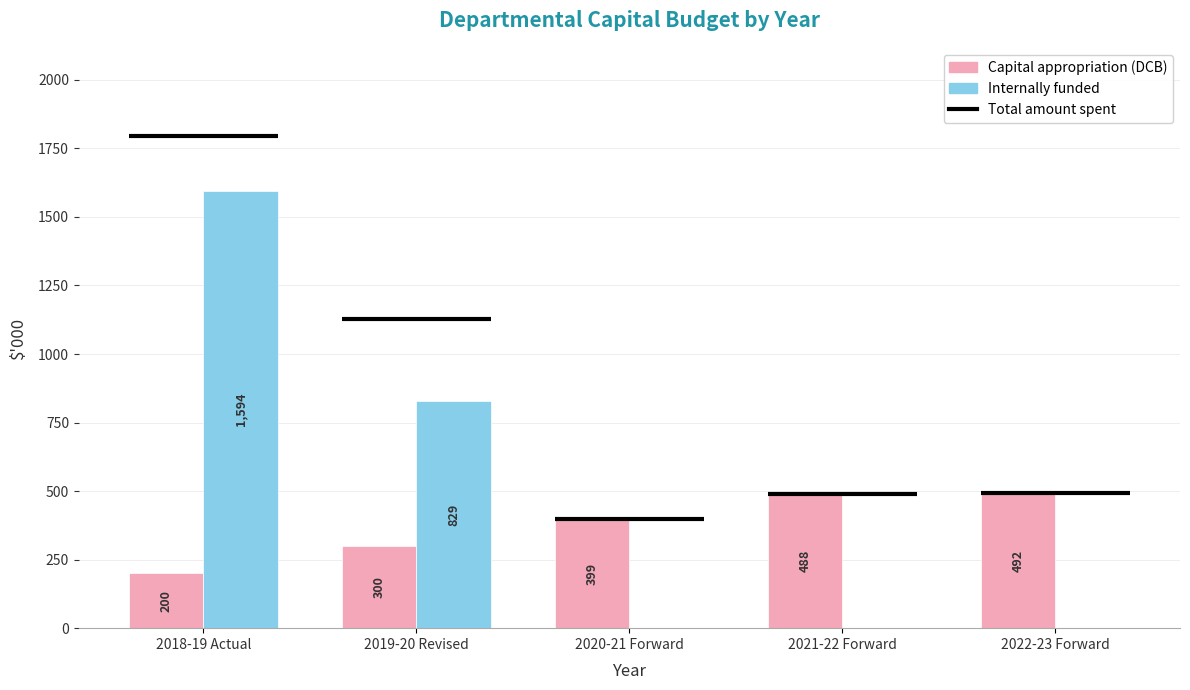

Which category has the lowest value across all series?

2020-21 Forward